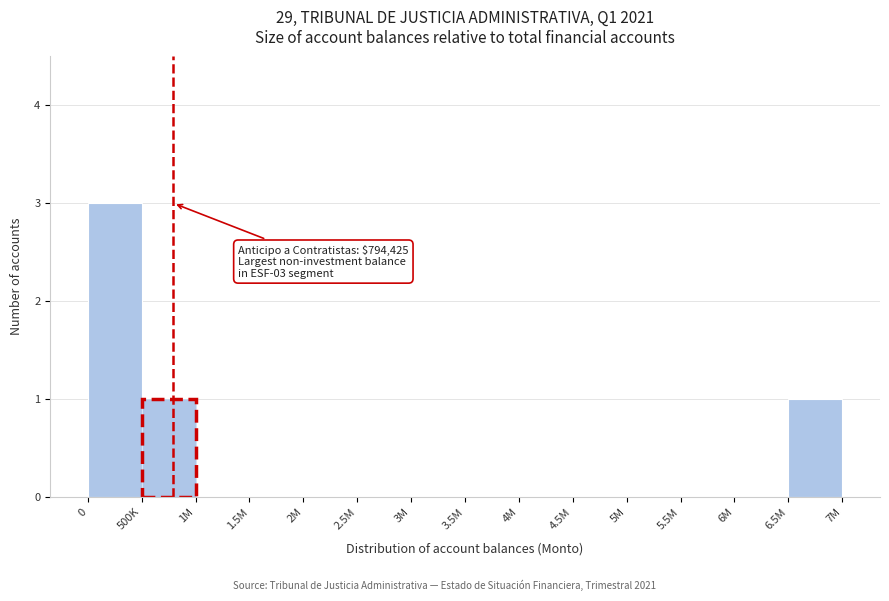

Reading right to left, what are all the values shown in this chart?

6.5M=1	6M=0	5.5M=0	5M=0	4.5M=0	4M=0	3.5M=0	3M=0	2.5M=0	2M=0	1.5M=0	1M=0	500K=1	0=3